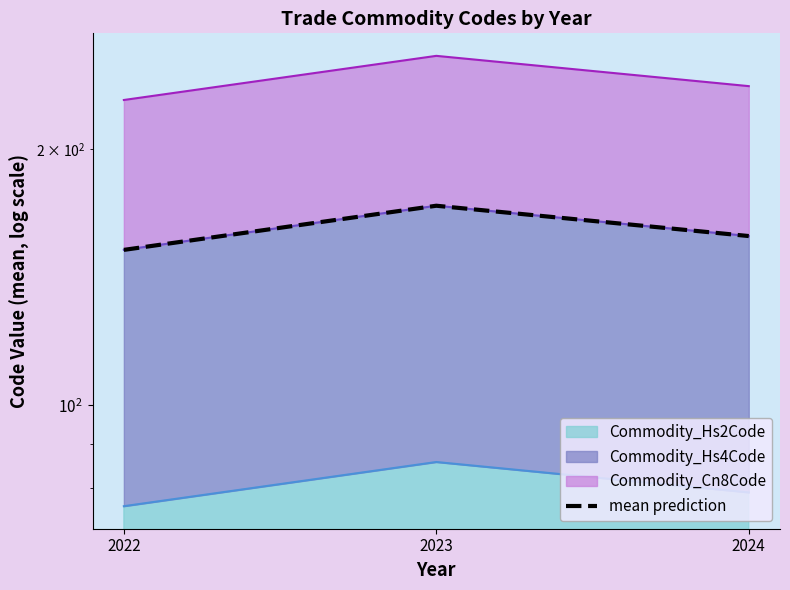

What is the value of the 3rd point from the left?

158.1